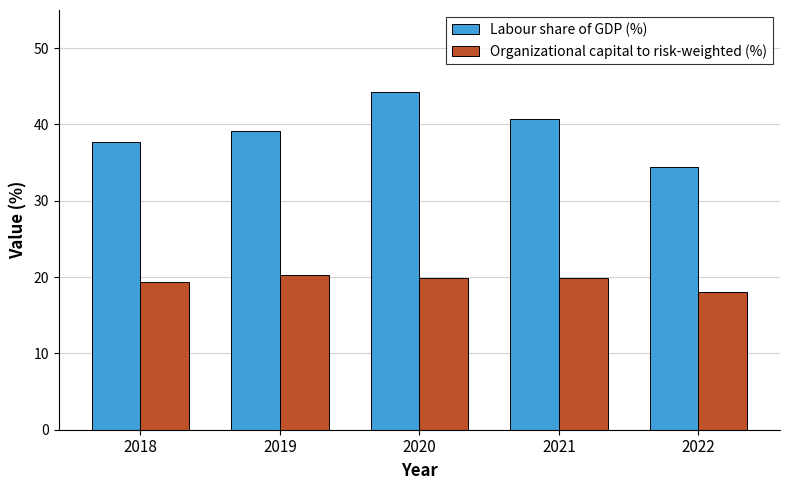

At which category is the sum across all series the highest?

2020